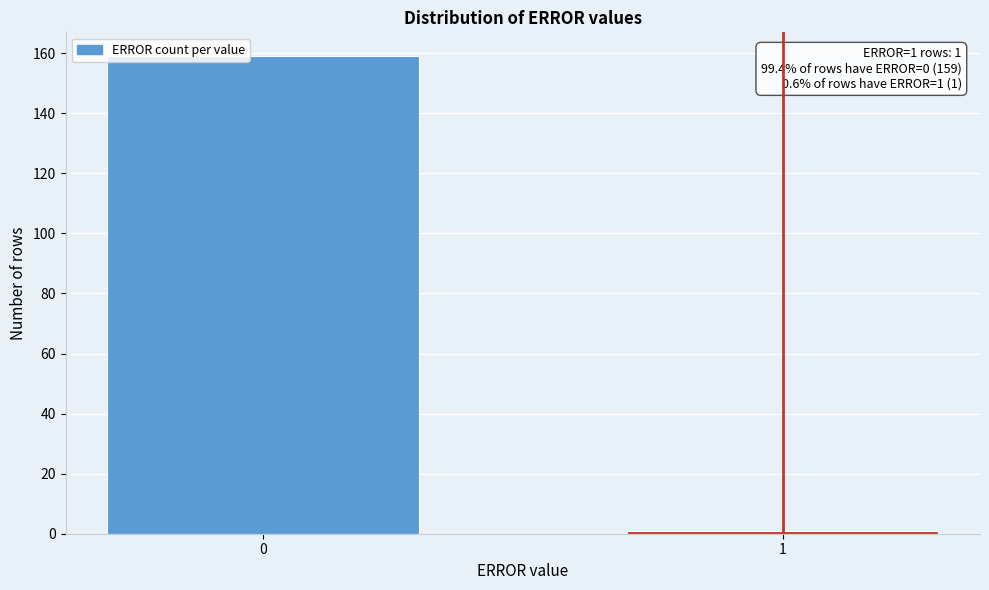

Reading left to right, extract all data points from this chart.

159	1